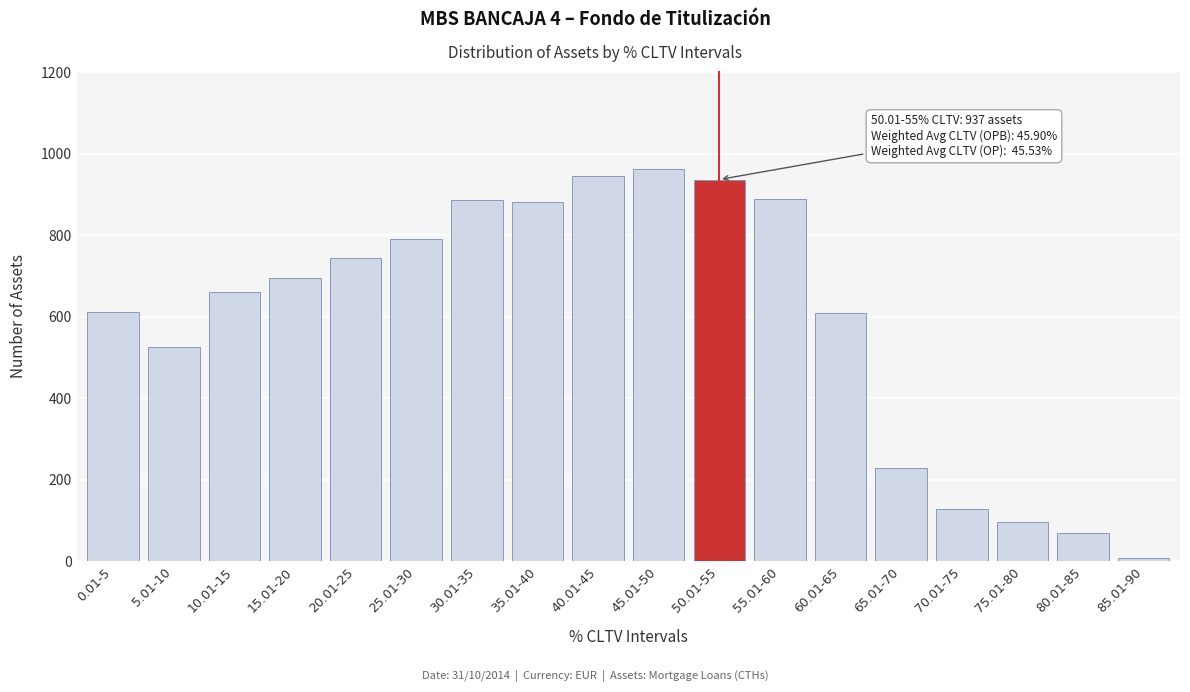

Which label corresponds to the smallest value in the chart?

85.01-90